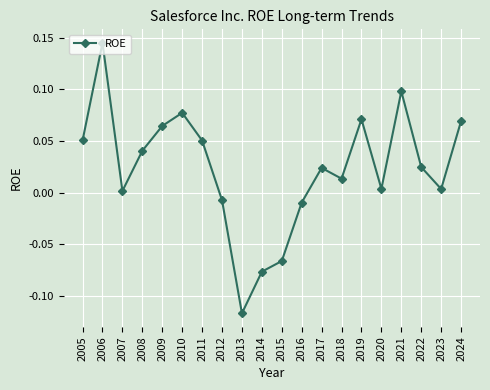

Is it true that the value at 2008 is 0.1?

False